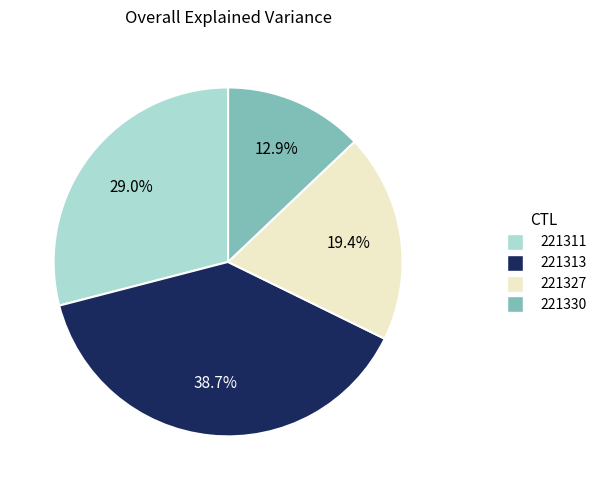

To the nearest percent, what portion does 221327 represent?

19%